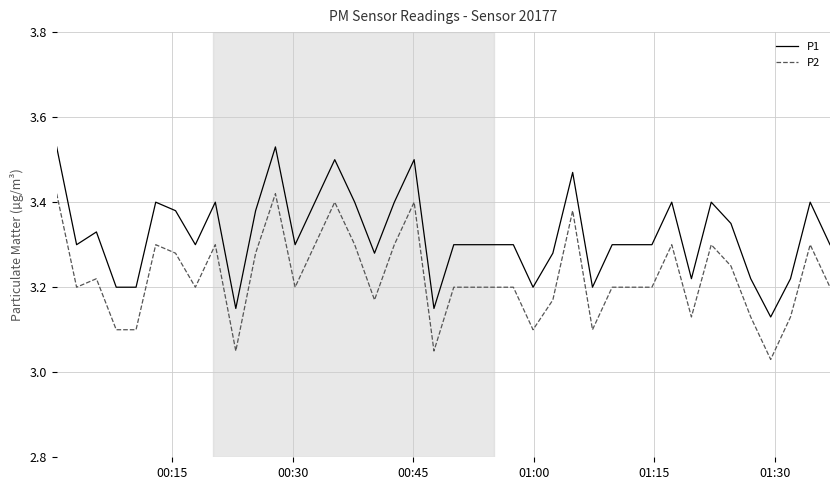

True or false: P1 and P2 cross at least once.

False